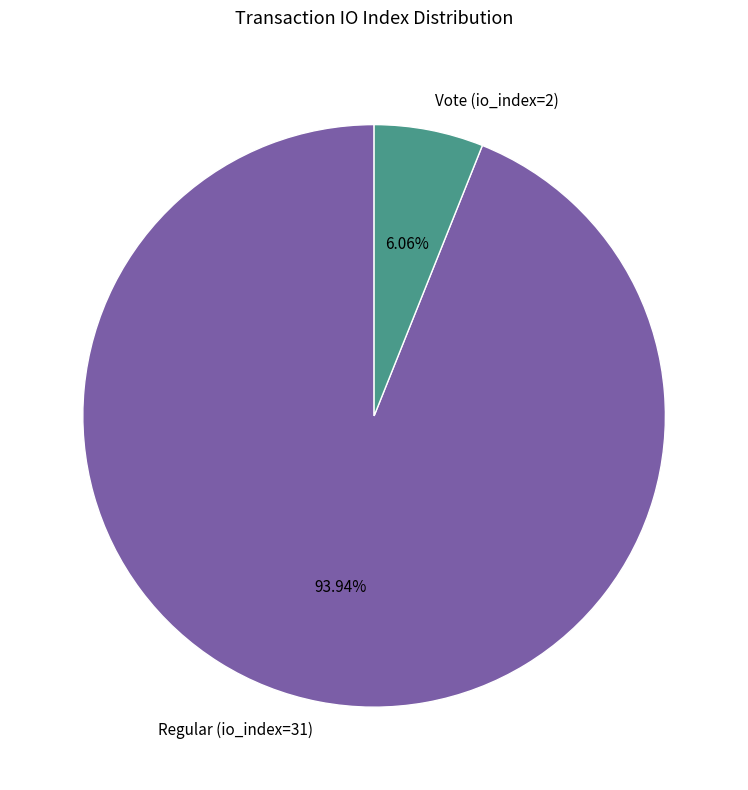

Approximately how many times larger is the value at Regular (io_index=31) compared to Vote (io_index=2)?

15.5